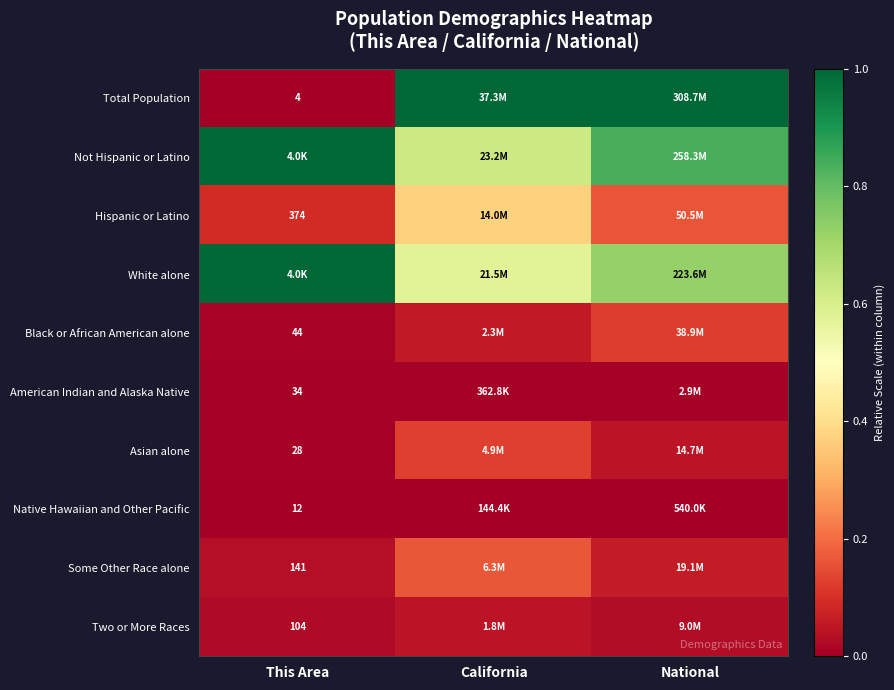

Where is Asian alone nearest to the value 0?

This Area